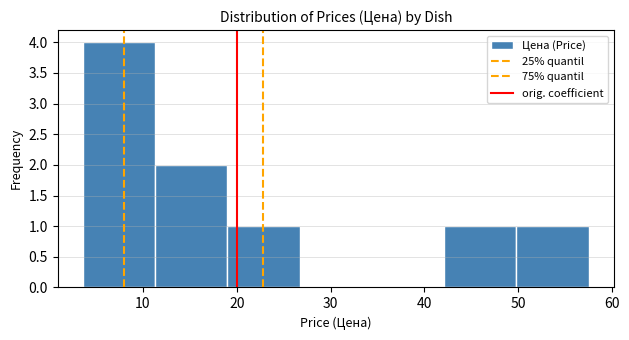

Which range on the x-axis has the tallest bar?

3.6 to 11.3